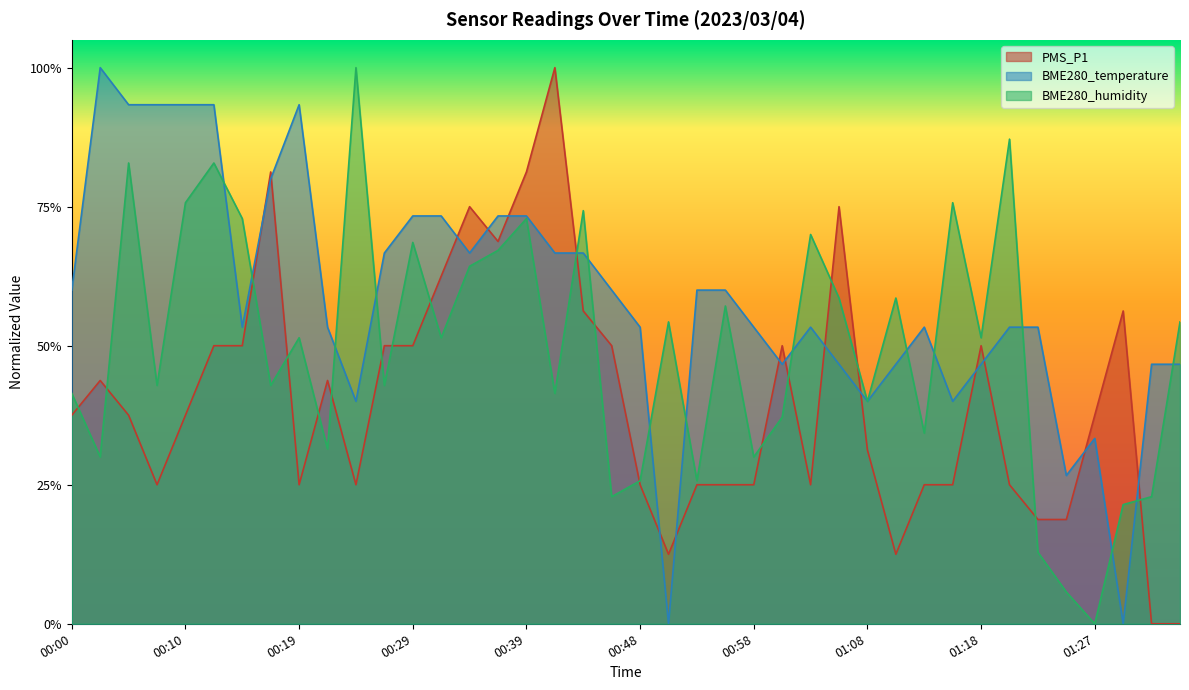

Between which two adjacent categories do PMS_P1 and BME280_temperature first intersect?

00:14 and 00:17